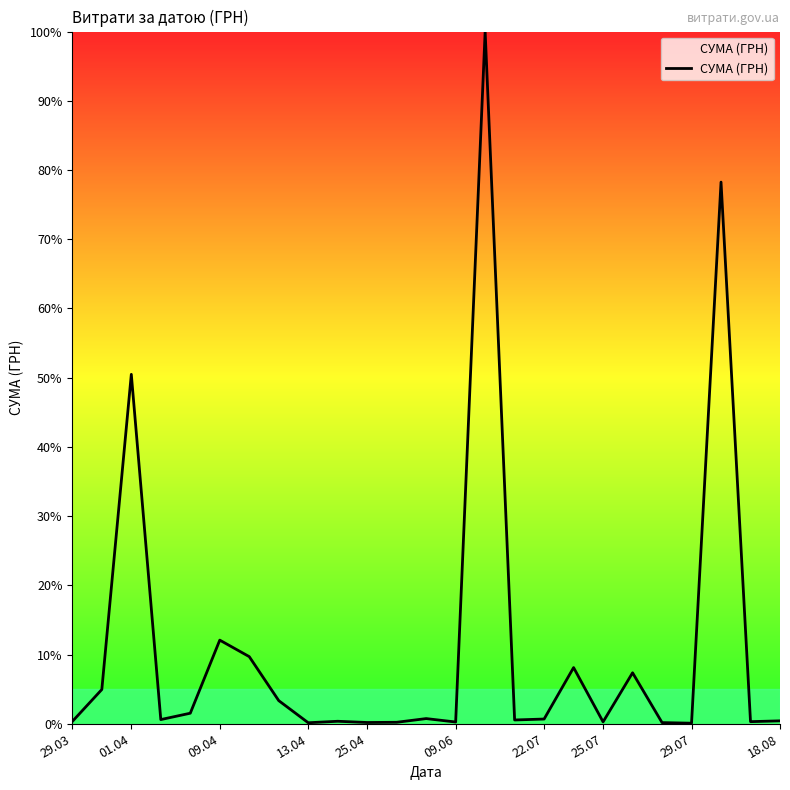

What is the difference between the maximum and minimum values?

99.9